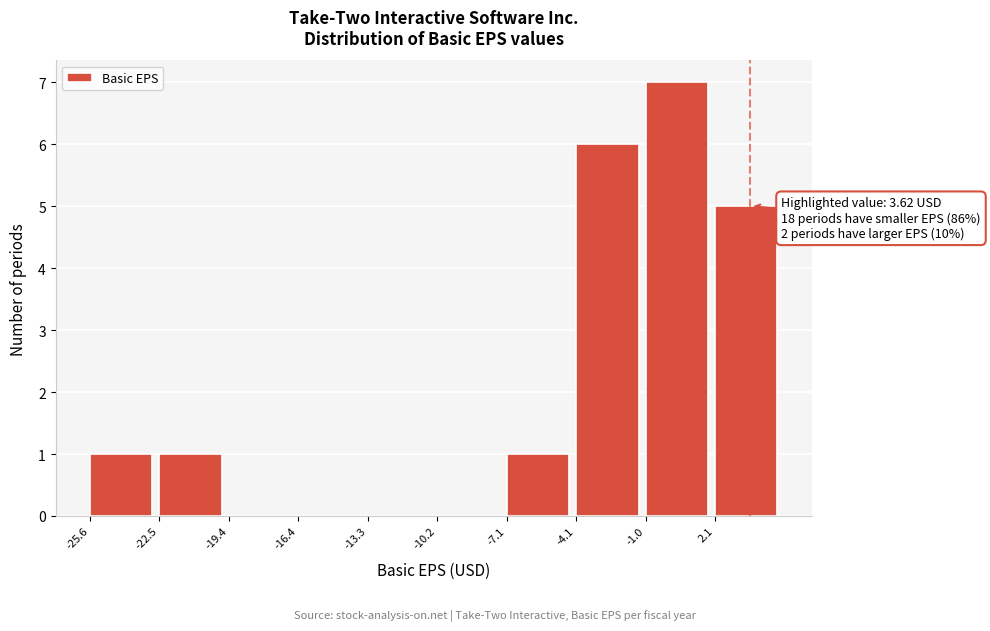

Which range on the x-axis has the tallest bar?

-1.0 to 2.0